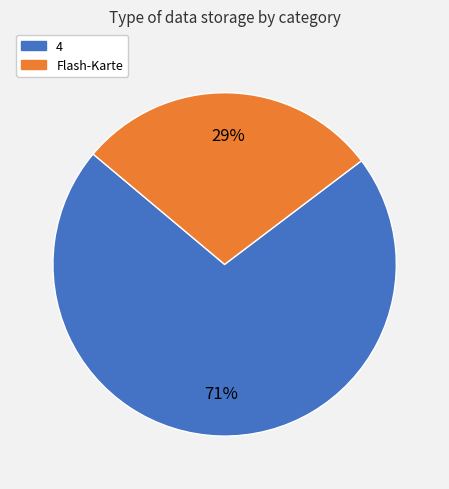

Does 4 account for over 50% of the chart?

Yes